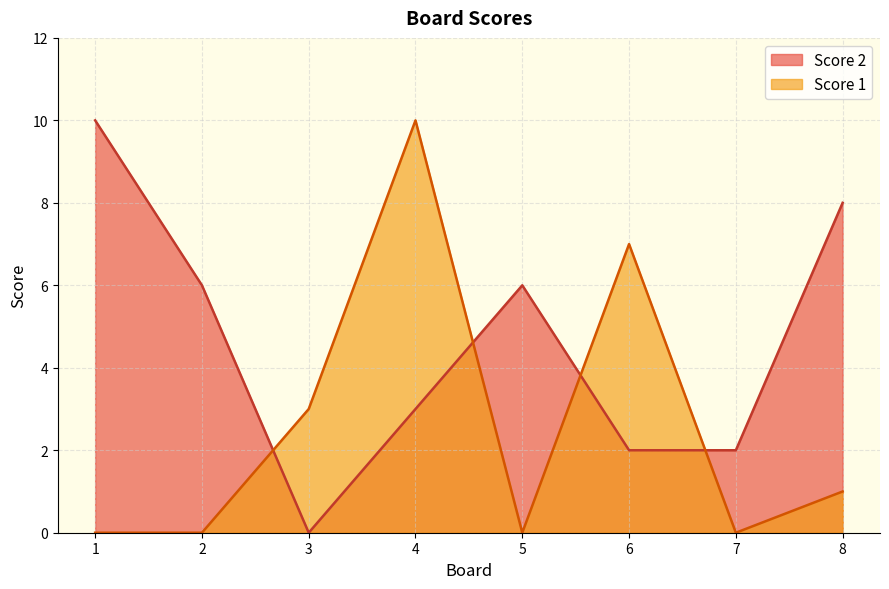

Is it true that Score 1 equals 6 at 5?

False